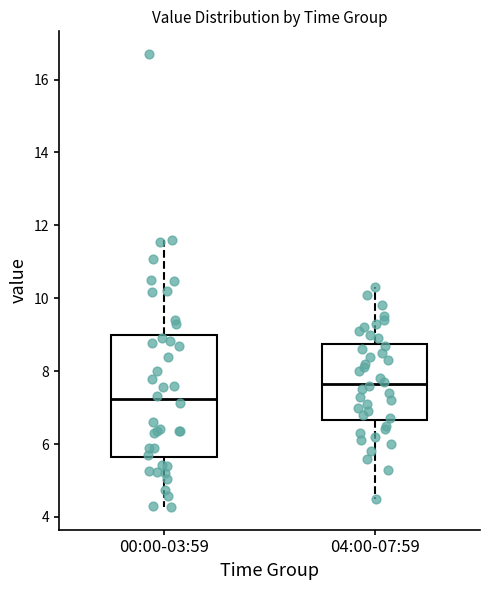

Which box's median line is the highest?

04:00-07:59